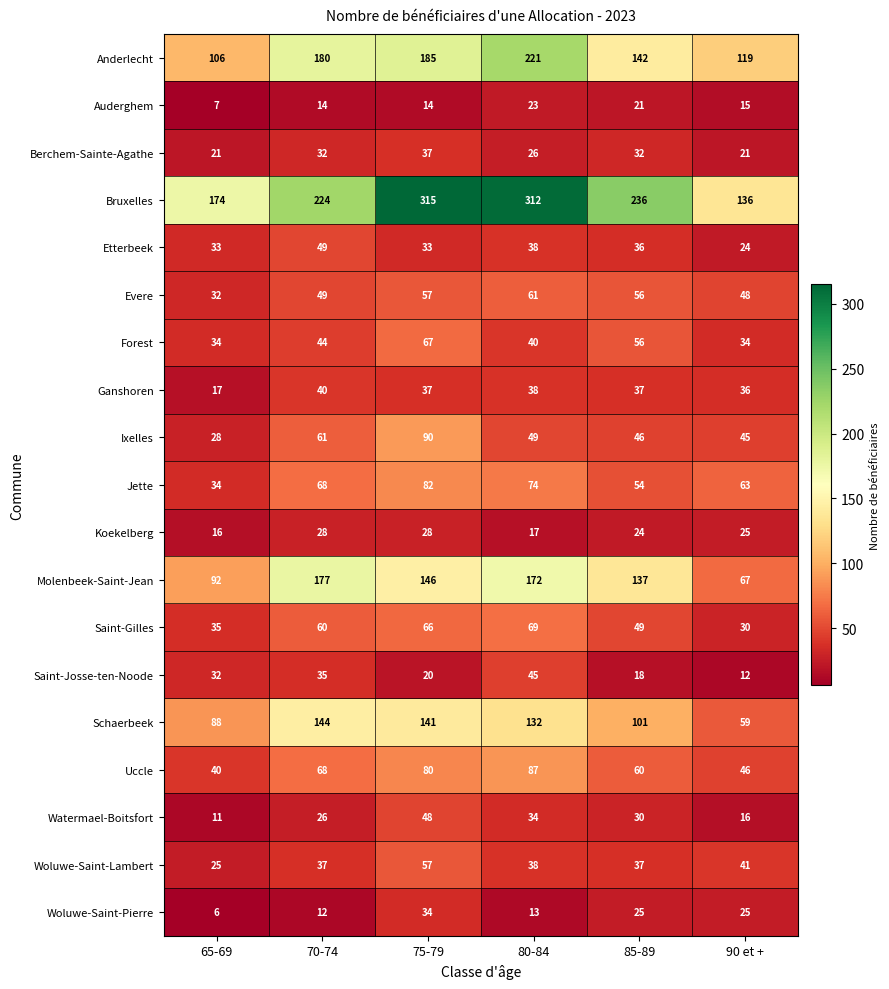

Which series has the widest spread of values?

Bruxelles